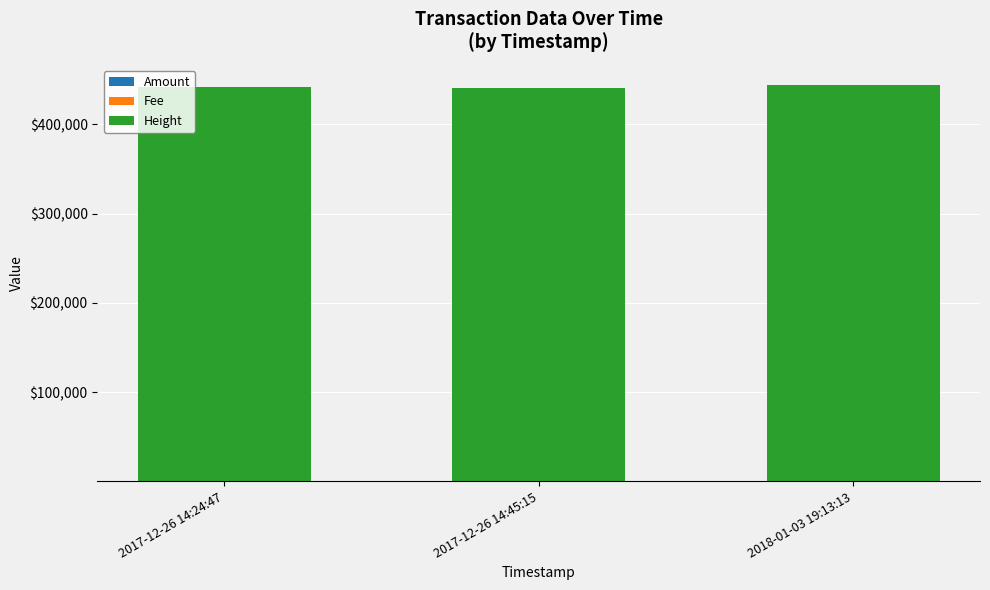

How many series are shown in this chart?

3